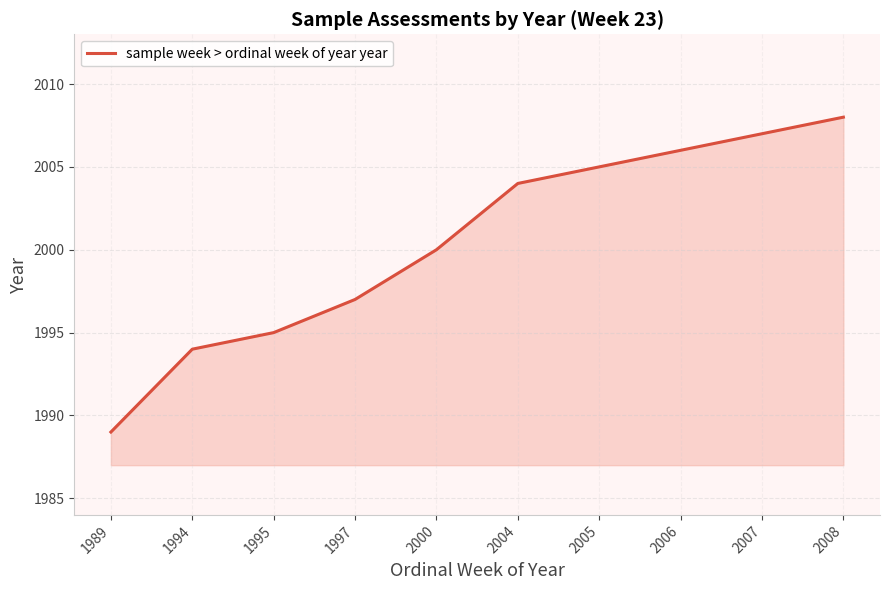

True or false: there are more than 1 points higher than both neighbors.

False